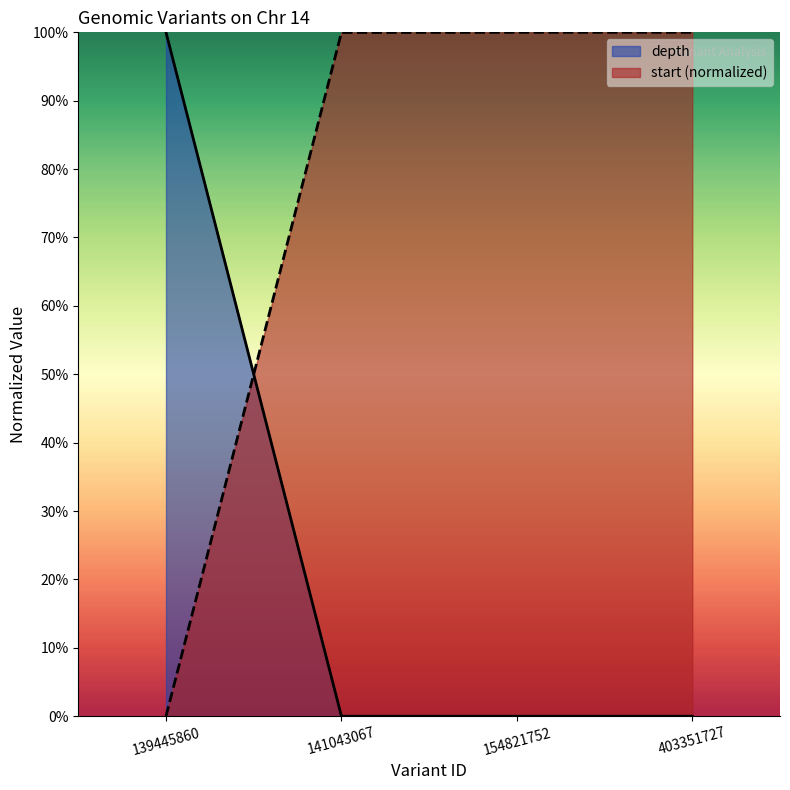

Is it true that start equals 1.0 at 141043067?

True